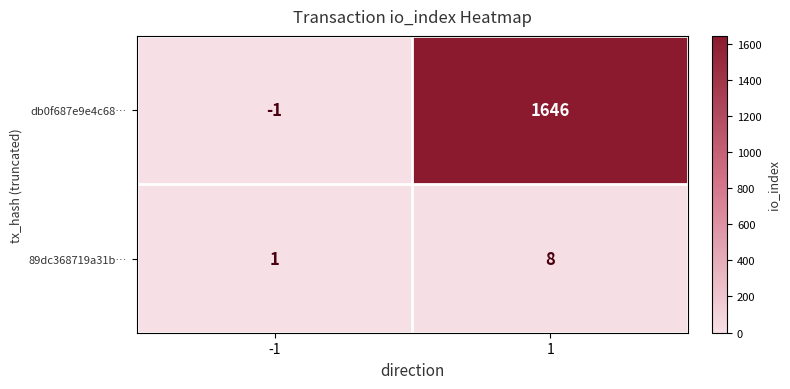

What is the difference between the highest and lowest values at -1?

2